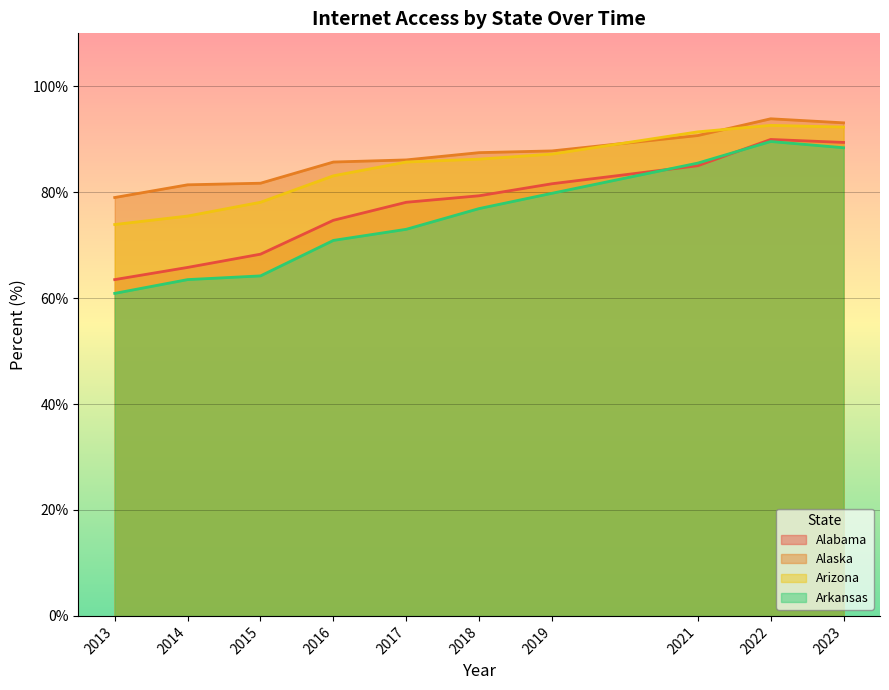

What is the spread (max minus min) of values at 2017?

13.1